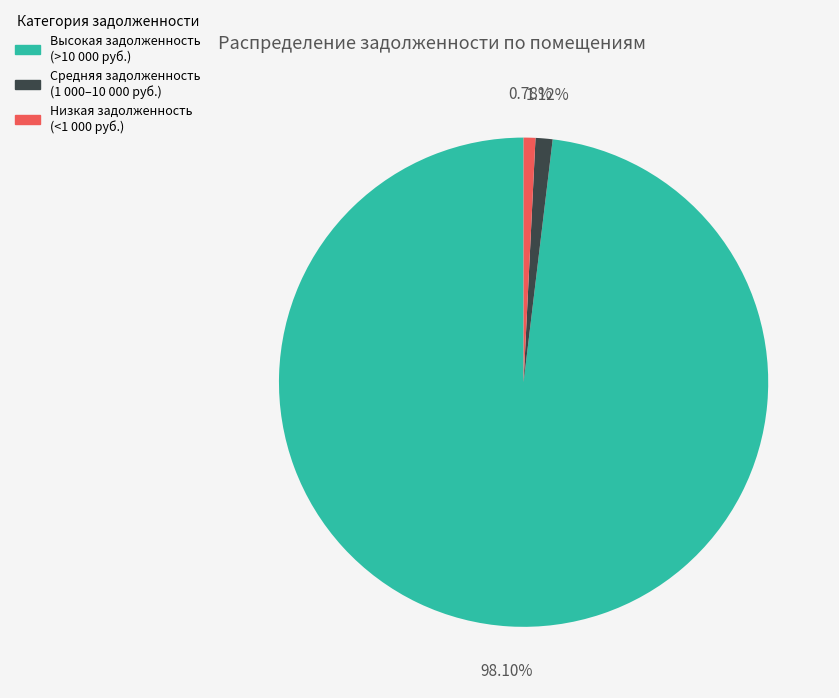

Does any single category account for the majority?

Yes